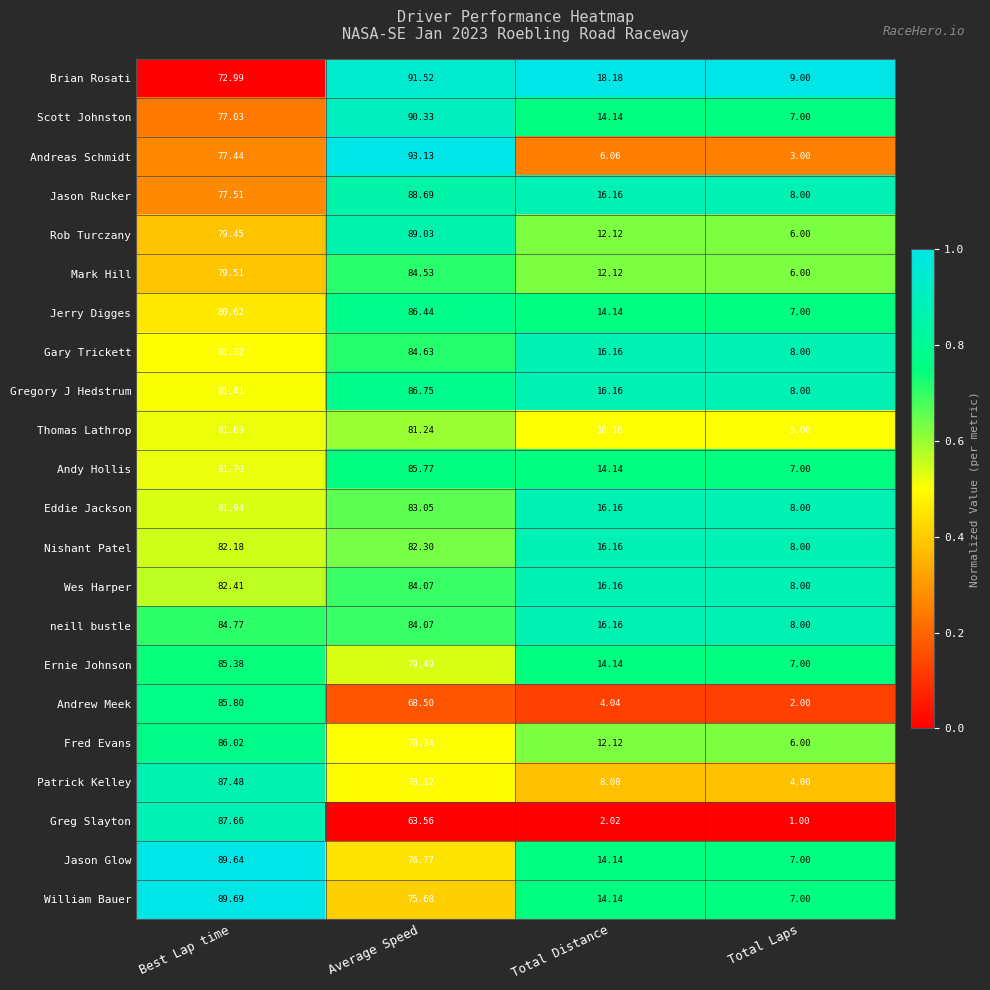

Rank the series by their maximum value, from highest to lowest.

Andreas Schmidt, Brian Rosati, Scott Johnston, William Bauer, Jason Glow, Rob Turczany, Jason Rucker, Greg Slayton, Patrick Kelley, Gregory J Hedstrum, Jerry Digges, Fred Evans, Andrew Meek, Andy Hollis, Ernie Johnson, neill bustle, Gary Trickett, Mark Hill, Wes Harper, Eddie Jackson, Nishant Patel, Thomas Lathrop